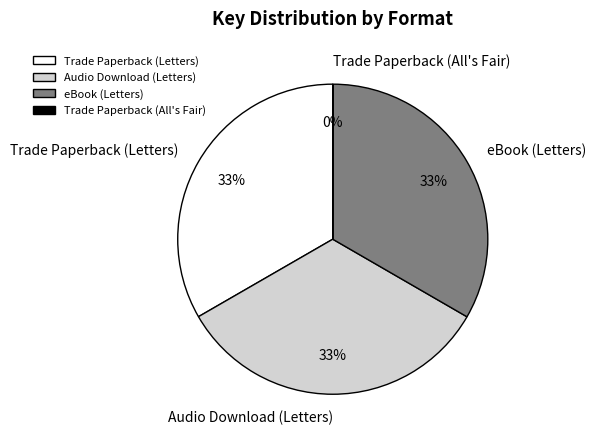

Is the sum of eBook (Letters) and Audio Download (Letters) greater than half?

Yes